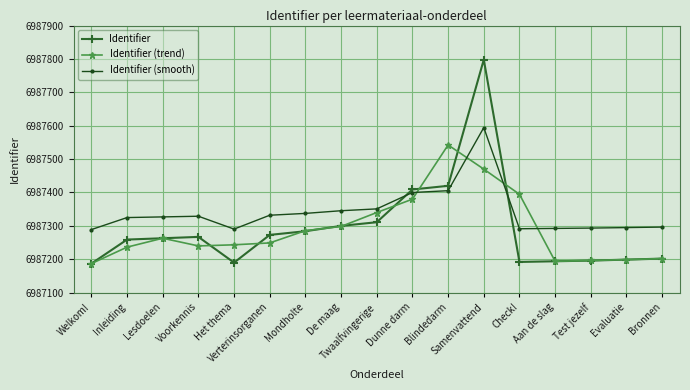

How many lines are shown in the chart?

3